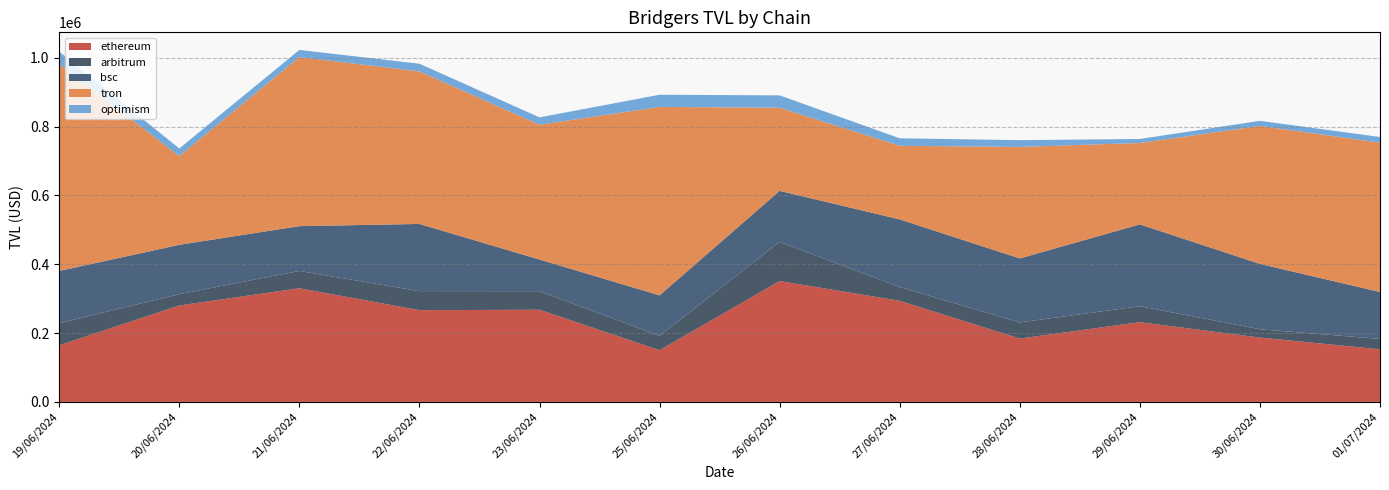

Reading left to right, extract all data points from this chart.

ethereum: 164769.0	280245.2	330375.9	266627.3	267920.5	150344.7	351399.5	293810.5	184154.4	231828.5	187018.8	153007.9
arbitrum: 63975.6	32911.9	50317.7	55435.0	53911.4	41582.4	113684.3	39896.8	46845.4	46317.4	24169.2	30104.2
bsc: 151901.8	143461.4	130122.8	195192.4	92021.8	117829.1	148300.3	196779.5	186015.0	237916.8	189917.9	136385.3
tron: 601153.6	257920.9	491412.8	443312.0	391687.8	547573.9	241668.5	213836.3	324123.8	236383.3	401168.5	433909.5
optimism: 36454.9	22021.7	20695.5	22289.5	21409.1	35375.6	35820.6	21807.0	19586.9	11730.8	14627.4	16512.4